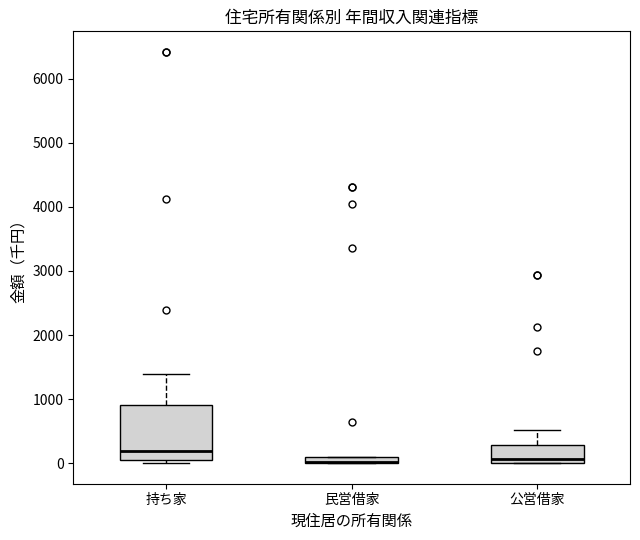

Which box is the tallest, from its lower edge to its upper edge?

持ち家